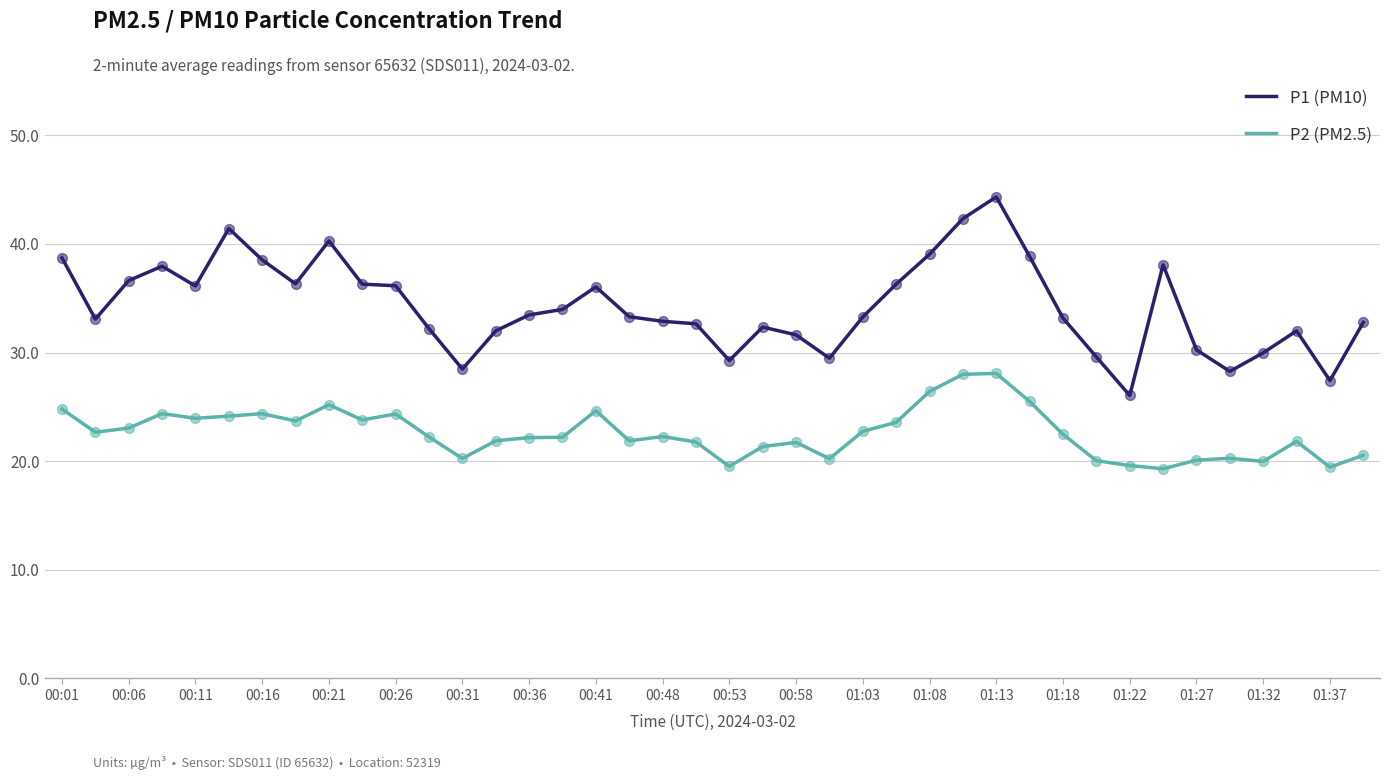

What are all the series names shown in the legend?

P1 (PM10), P2 (PM2.5)